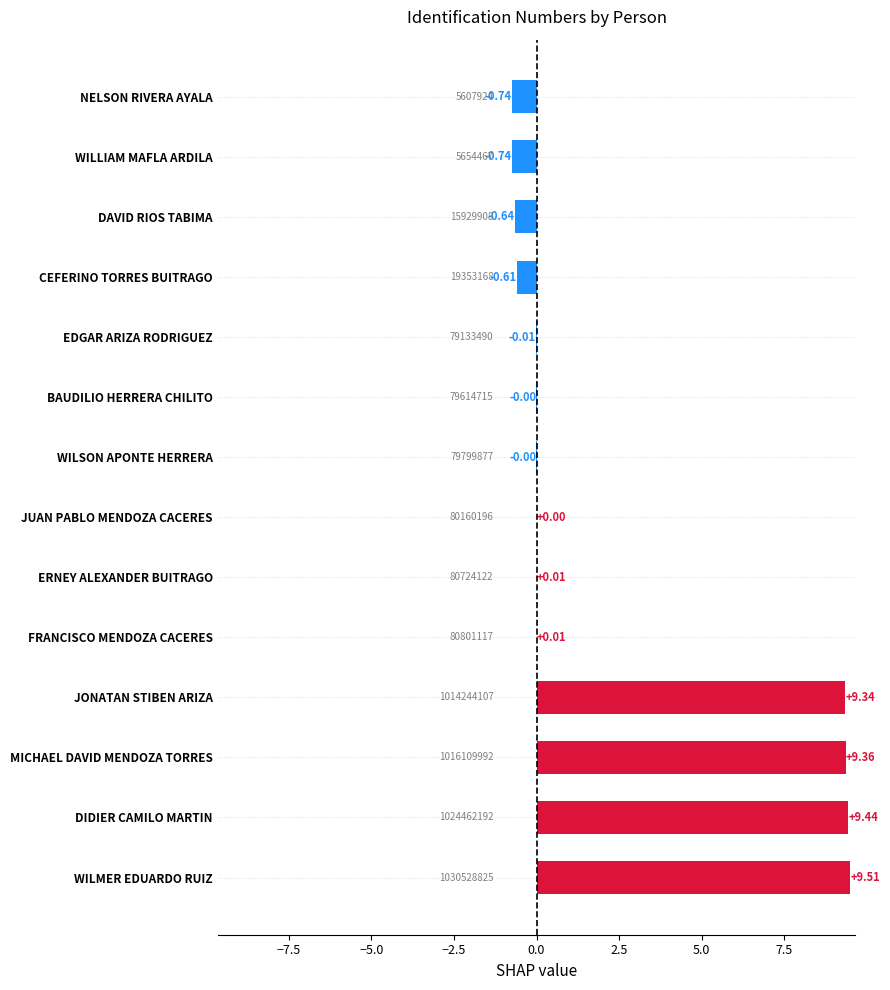

What is the average value?

2.5